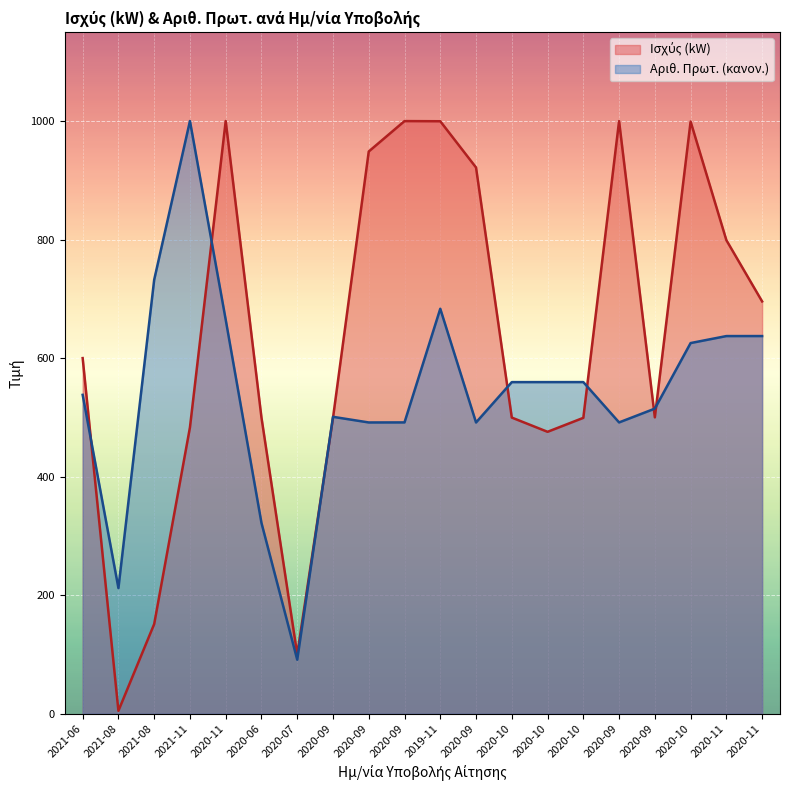

Where does the Αριθ. Πρωτ. series first go above 559?

2021-08